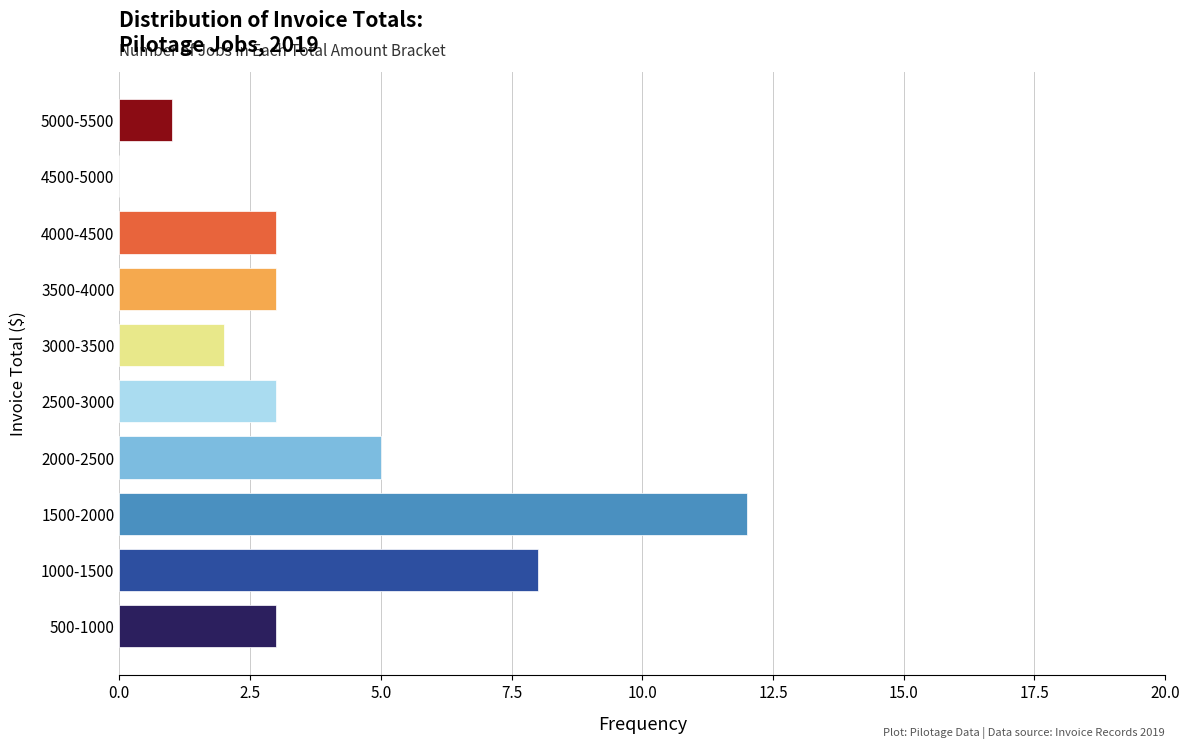

Reading bottom to top, extract all data points from this chart.

500-1000=3	1000-1500=8	1500-2000=12	2000-2500=5	2500-3000=3	3000-3500=2	3500-4000=3	4000-4500=3	4500-5000=0	5000-5500=1